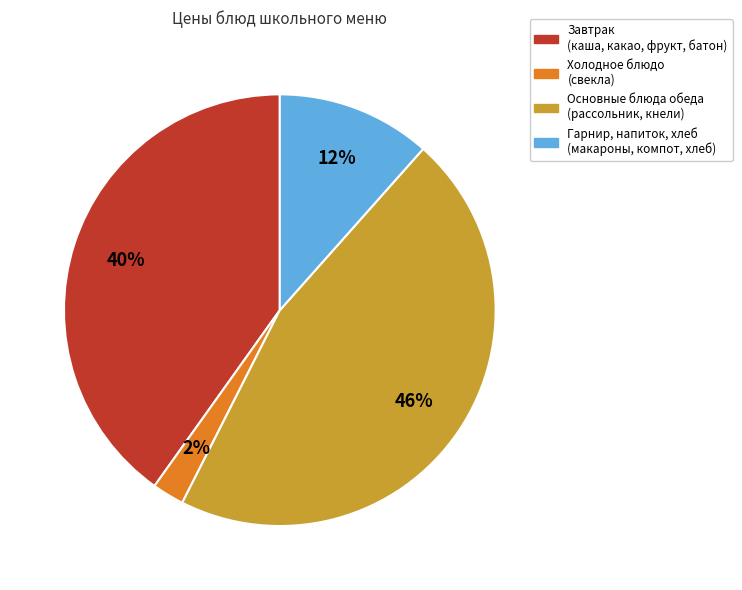

To the nearest percent, what is the average slice percentage?

25%